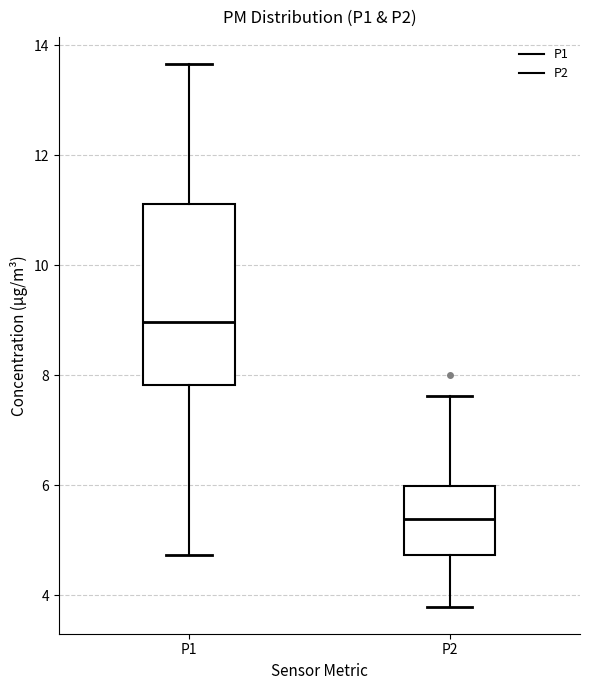

Reading left to right, transcribe this box plot: for each box, give where its median line is, the range the box spans, and where its two whiskers end, as read against the y-axis. The values are not printed on the chart, so give them approximately, as read against the axis.

P1: median 9.0, box 7.8 to 11.2, whiskers 4.8 to 13.6
P2: median 5.4, box 4.8 to 6.0, whiskers 3.8 to 7.6